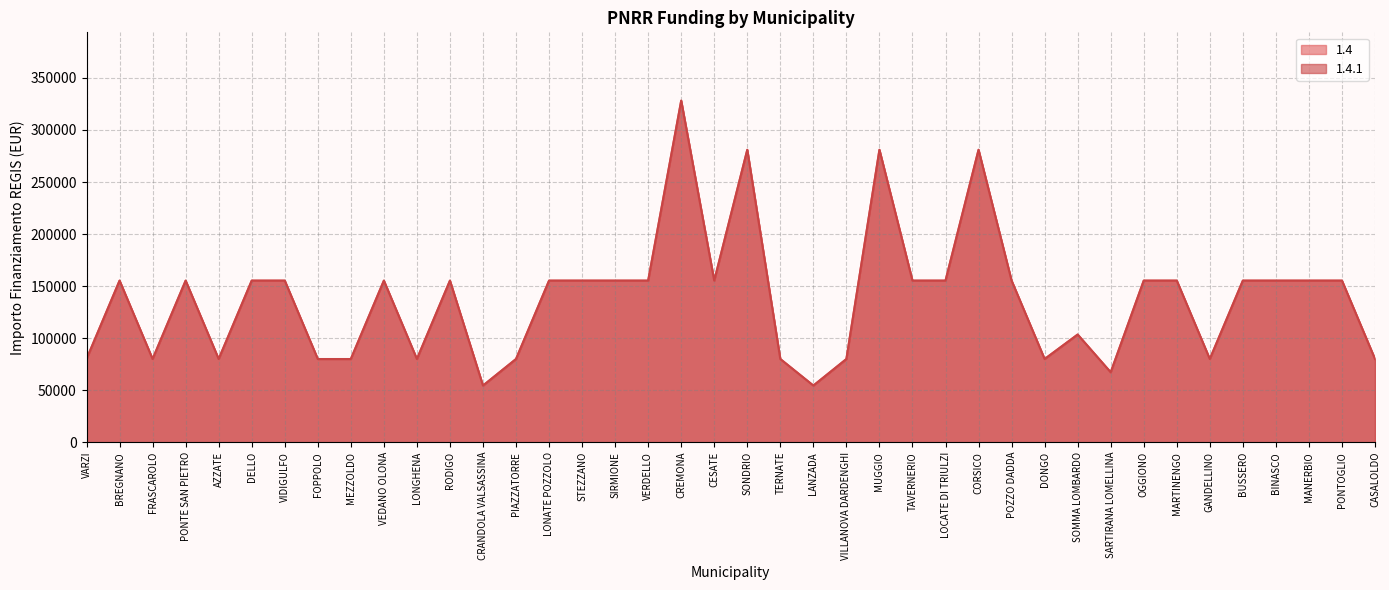

What position from the left is STEZZANO?

16